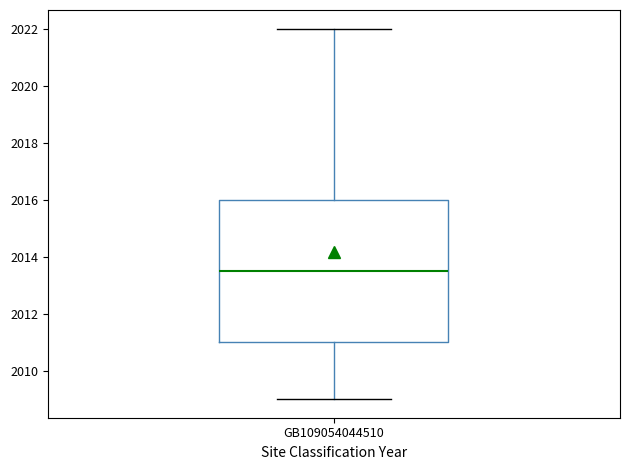

Transcribe this box plot: give where the median line is, the range the box spans, and where the two whiskers end, as read against the y-axis. The values are not printed on the chart, so give them approximately, as read against the axis.

median 2013.6, box 2011.0 to 2016.0, whiskers 2009.0 to 2022.0